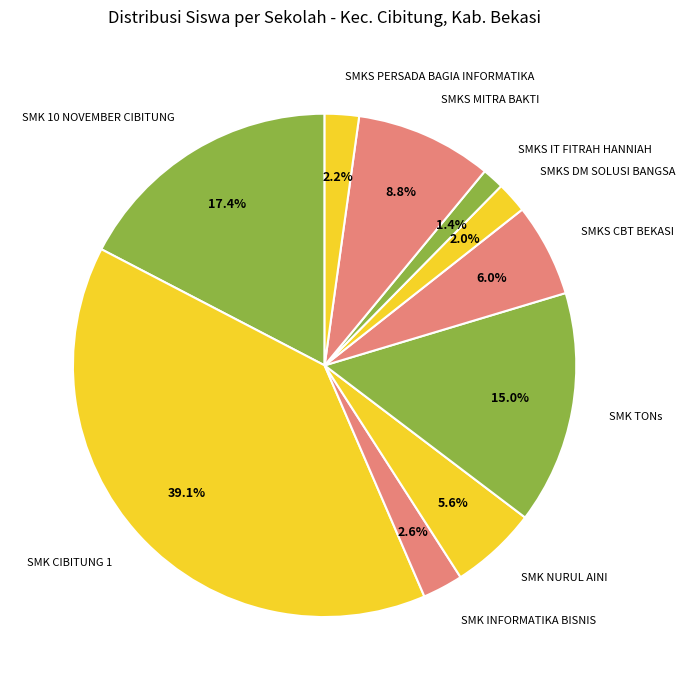

What percentage is NOT represented by SMKS MITRA BAKTI?

91.2%